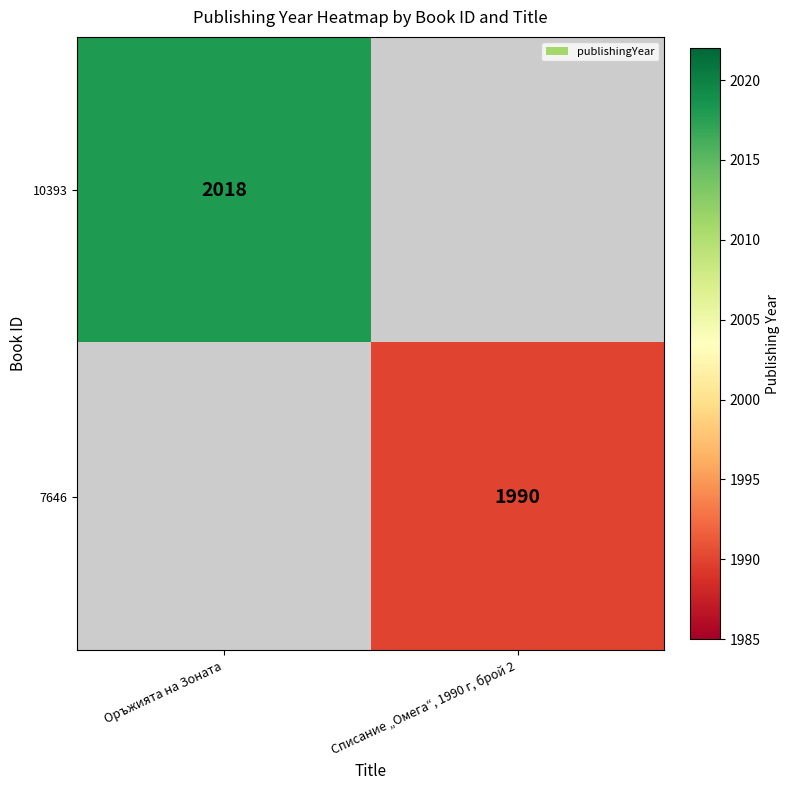

What is the minimum value shown in the chart?

1990.0